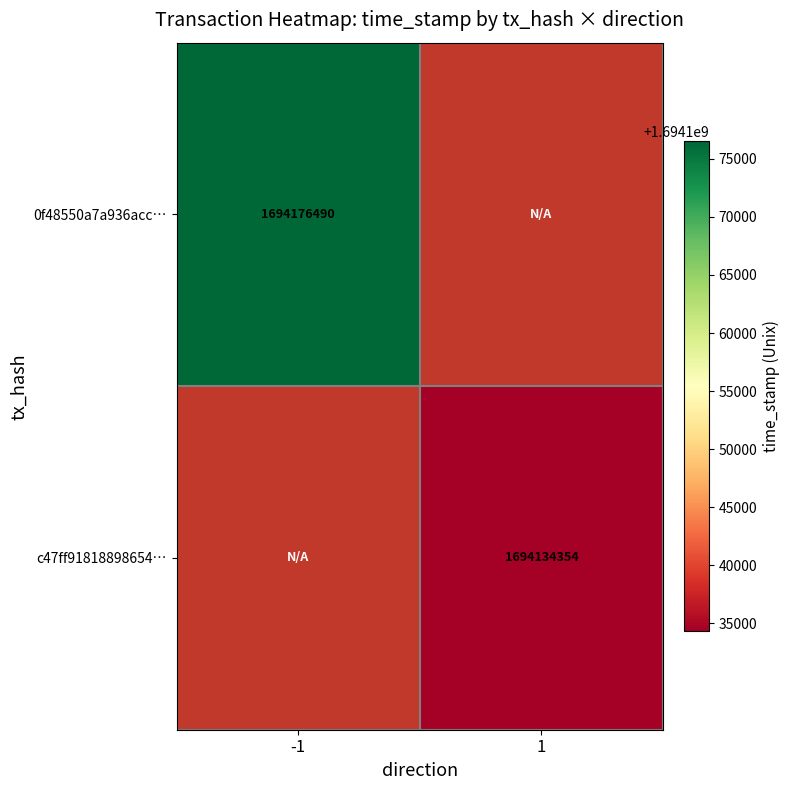

At which category does the chart reach its peak across all series?

-1